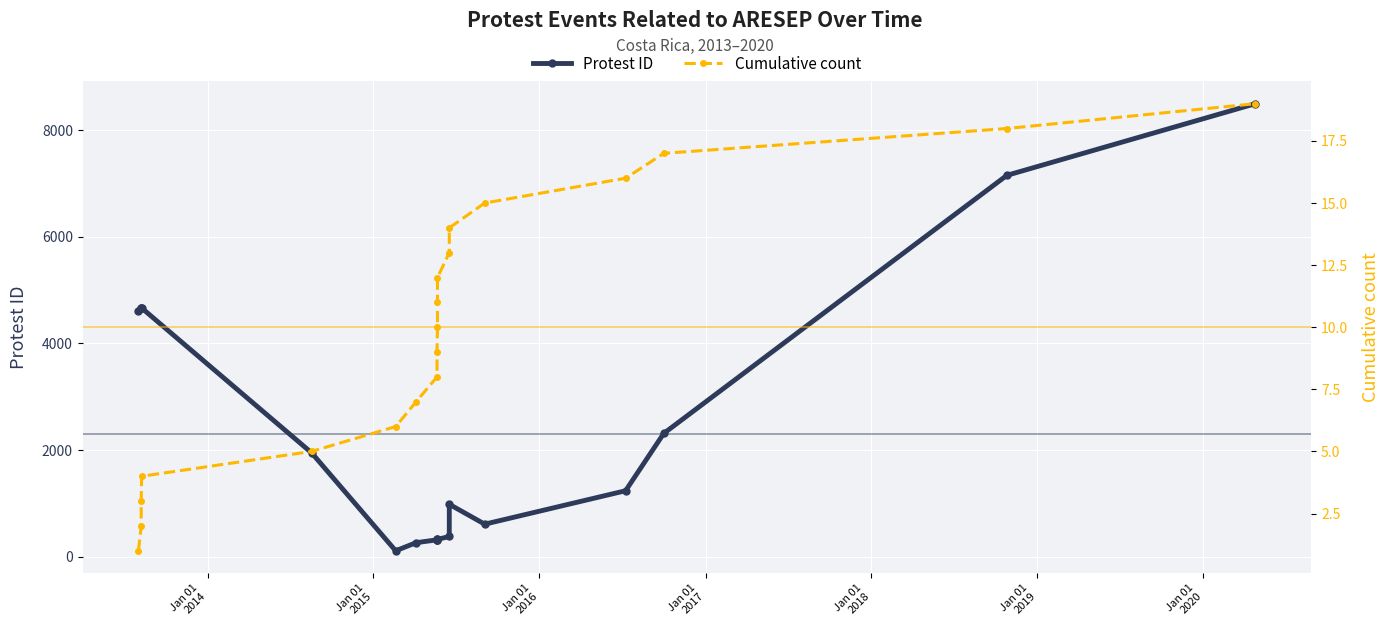

Rank the series by their maximum value, from lowest to highest.

Cumulative count, Protest ID